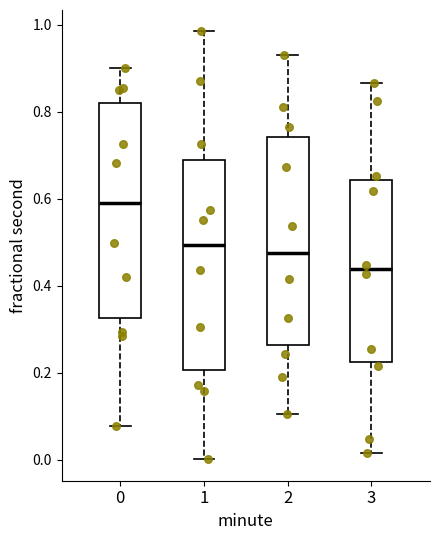

Which box has the highest median line?

0